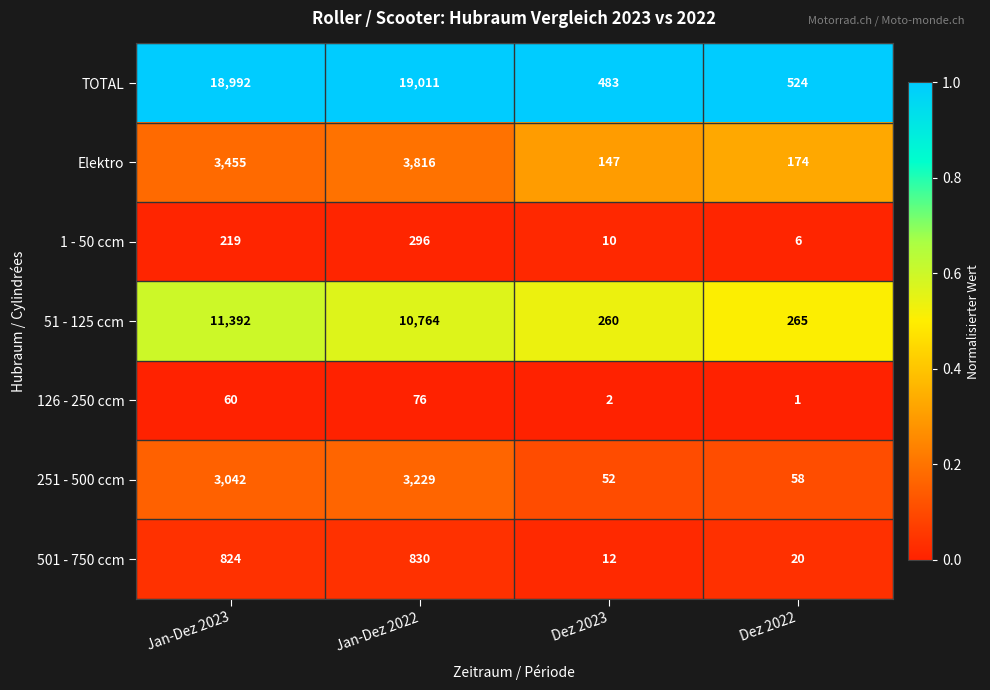

At which label is 251 - 500 ccm closest to 1640?

Jan-Dez 2023